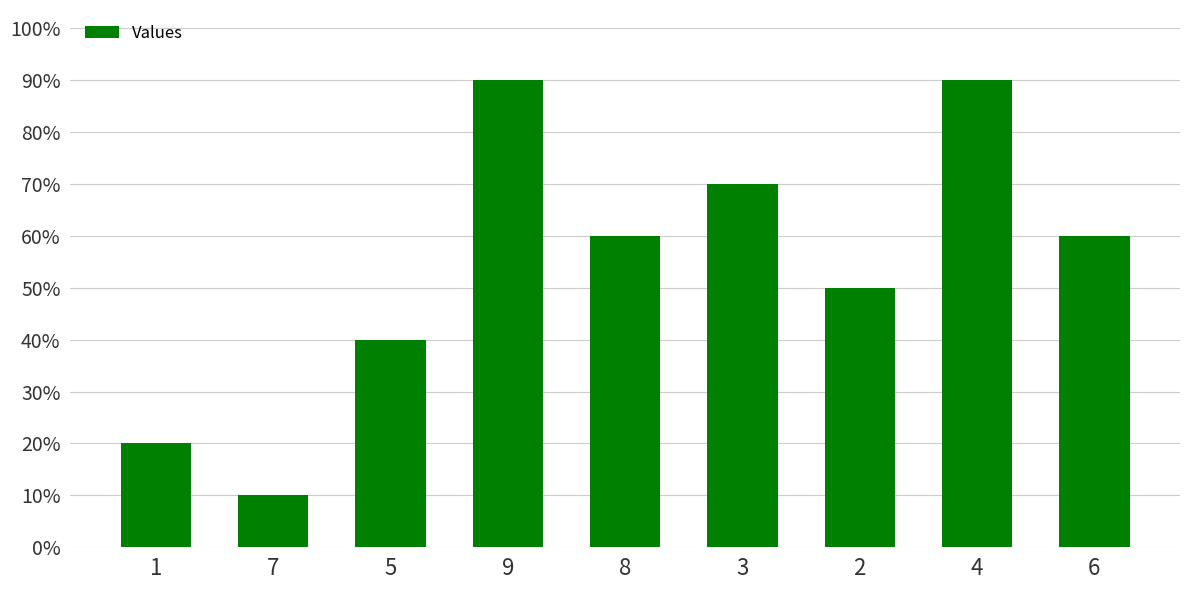

The chart shows a value of 15 at 9. True or false?

False